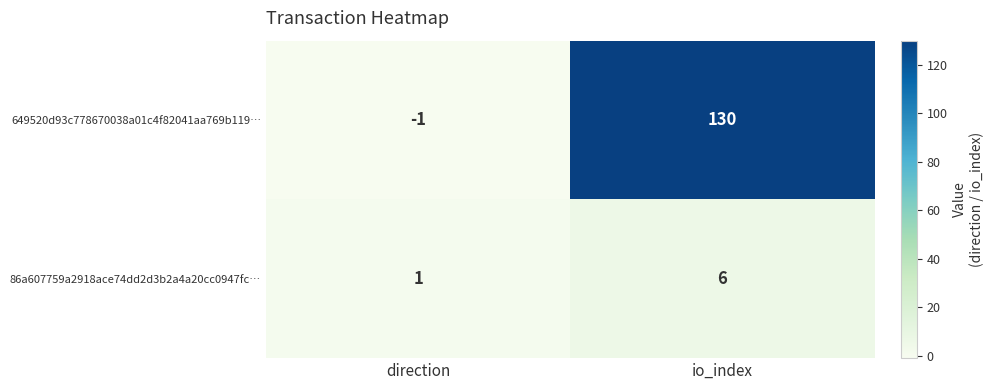

Reading right to left, transcribe all the data shown in this chart.

649520d93c778670038a01c4f82041aa769b119…: io_index=130	direction=-1
86a607759a2918ace74dd2d3b2a4a20cc0947fc…: io_index=6	direction=1